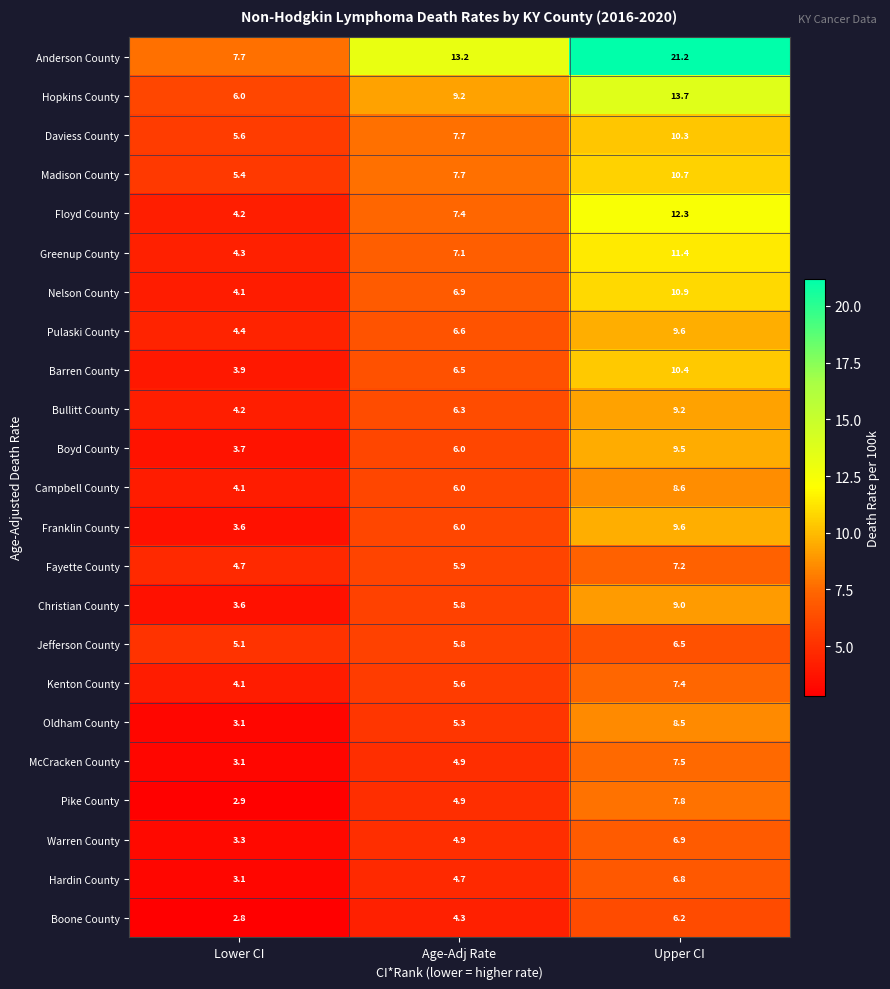

How many values in the Nelson County series exceed 6?

2